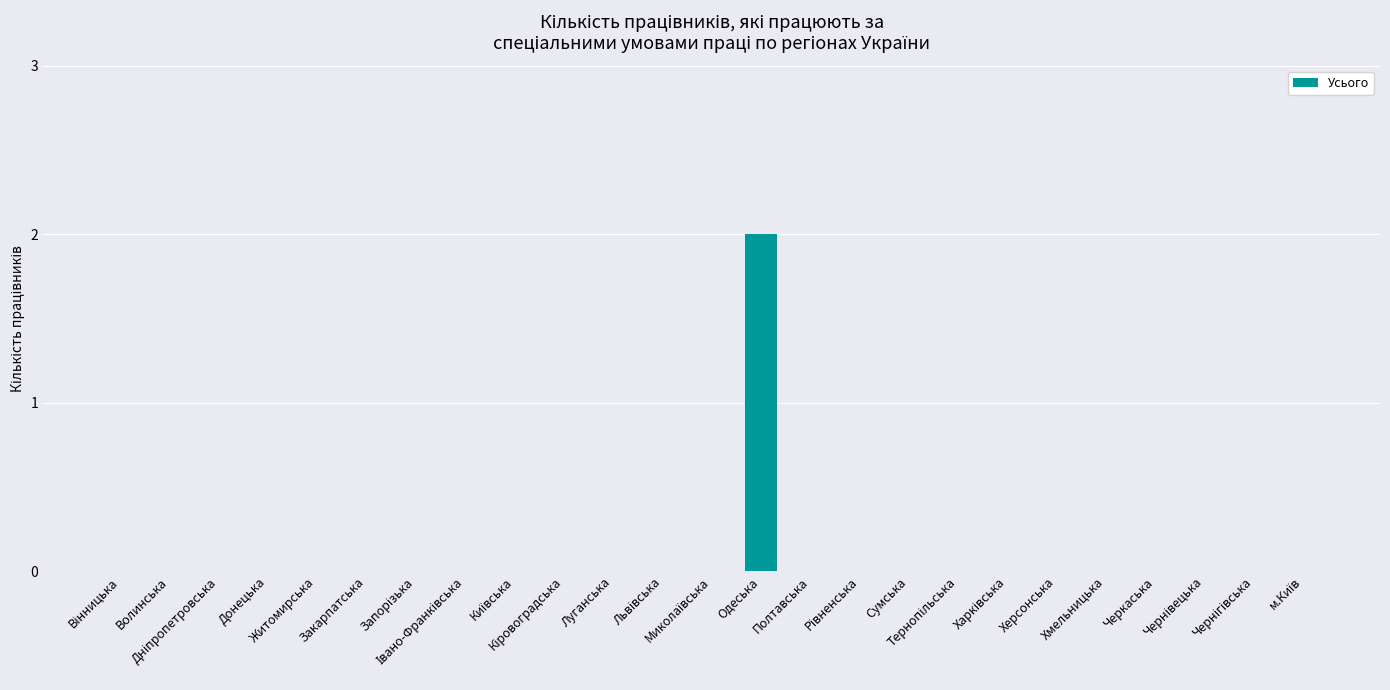

Count the number of data series in this chart.

1